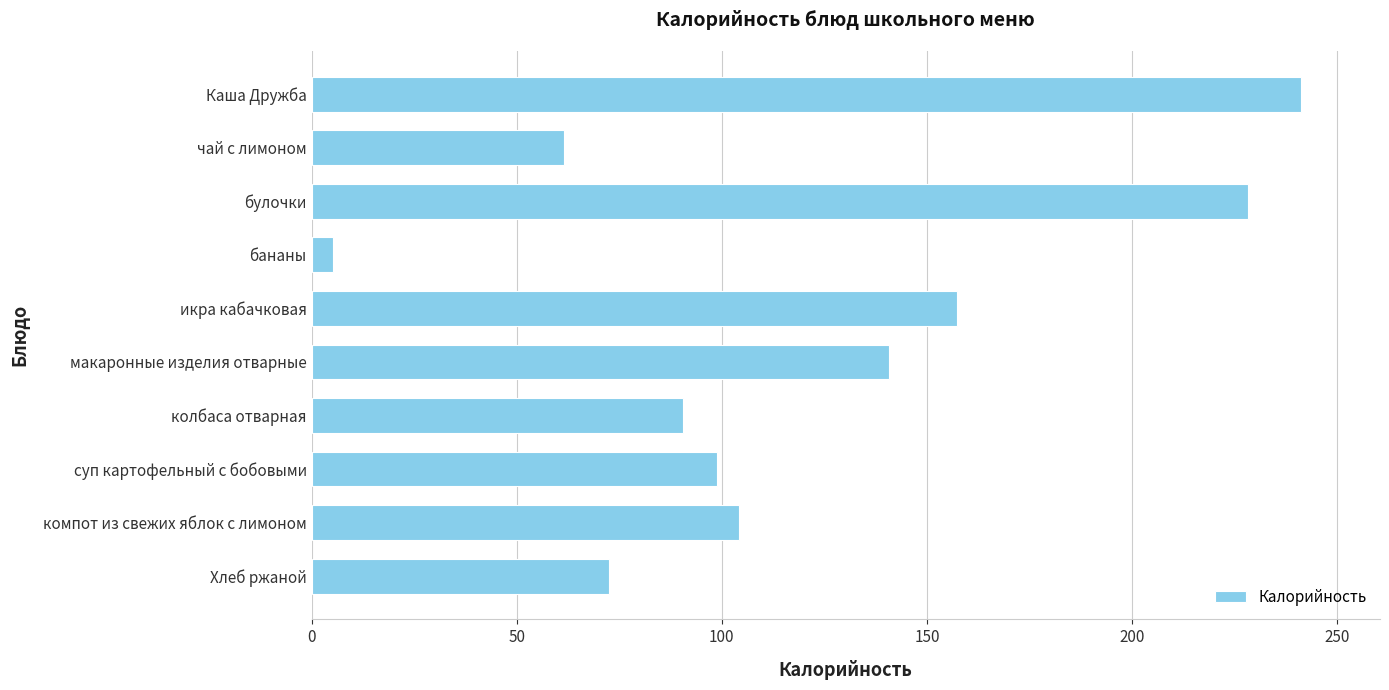

What is the change in value from икра кабачковая to макаронные изделия отварные?

-16.6